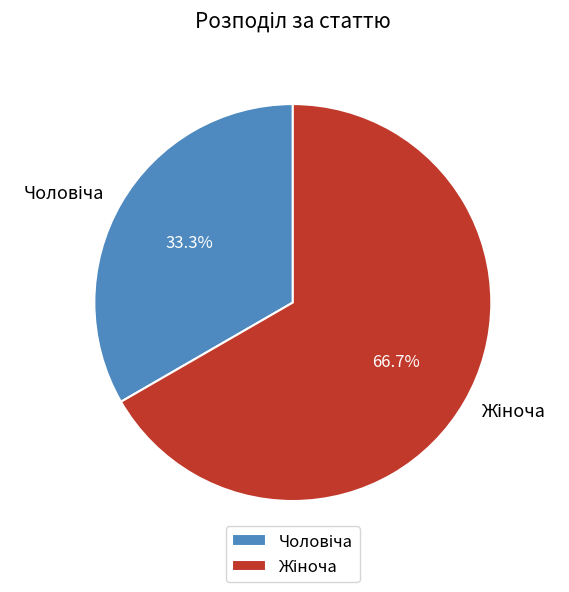

Is there any slice that represents more than half of the pie?

Yes